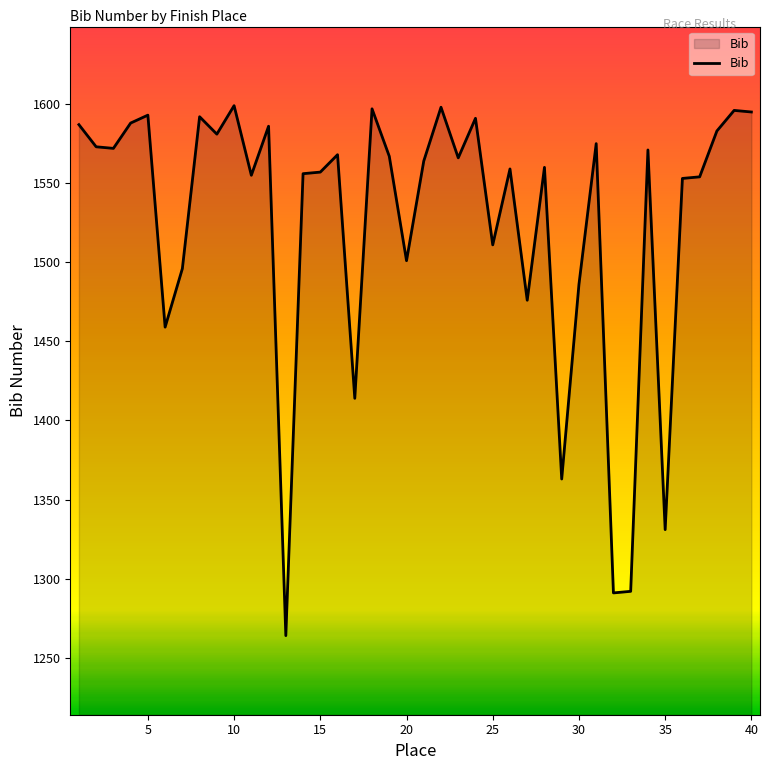

Does the chart display data point markers on the line(s)?

No